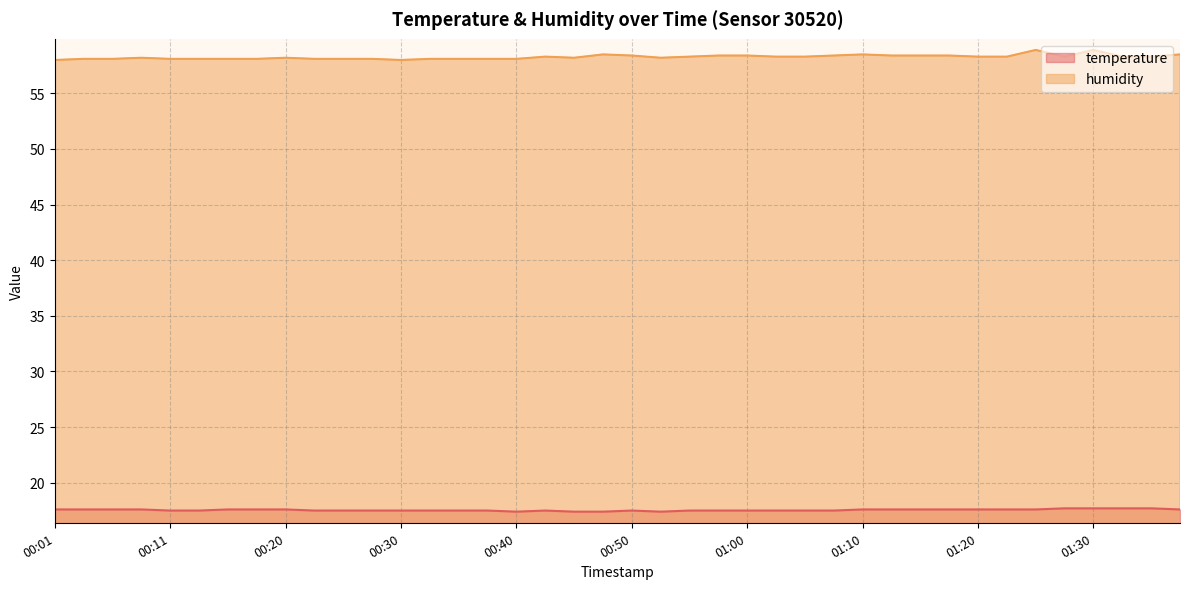

Where is temperature nearest to the value 17?

00:40